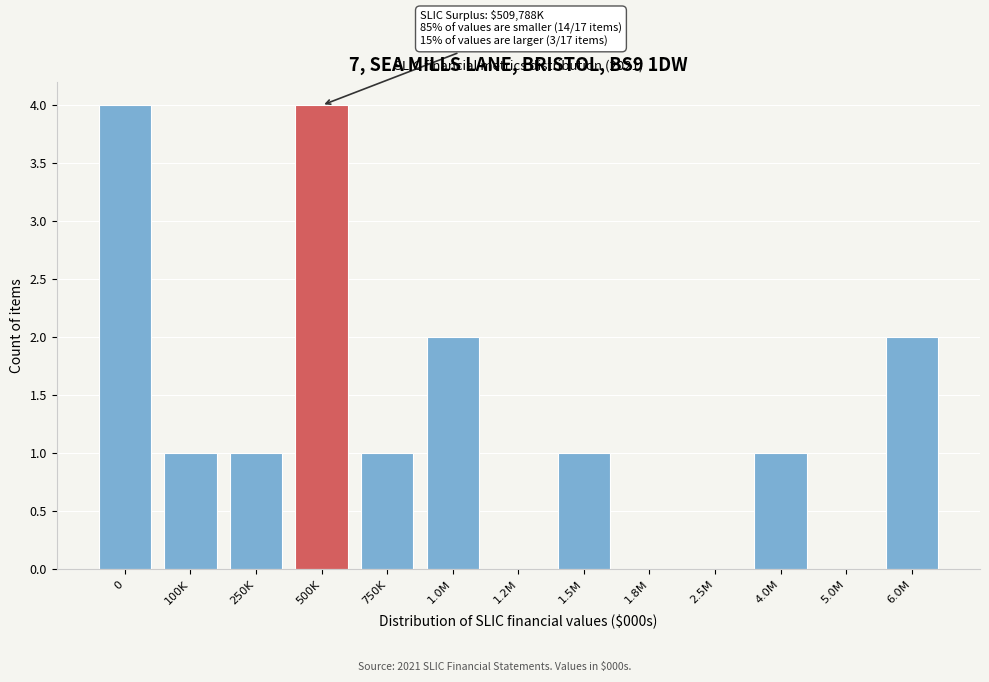

Reading left to right, what are all the values shown in this chart?

0=4	100K=1	250K=1	500K=4	750K=1	1.0M=2	1.2M=0	1.5M=1	1.8M=0	2.5M=0	4.0M=1	5.0M=0	6.0M=2